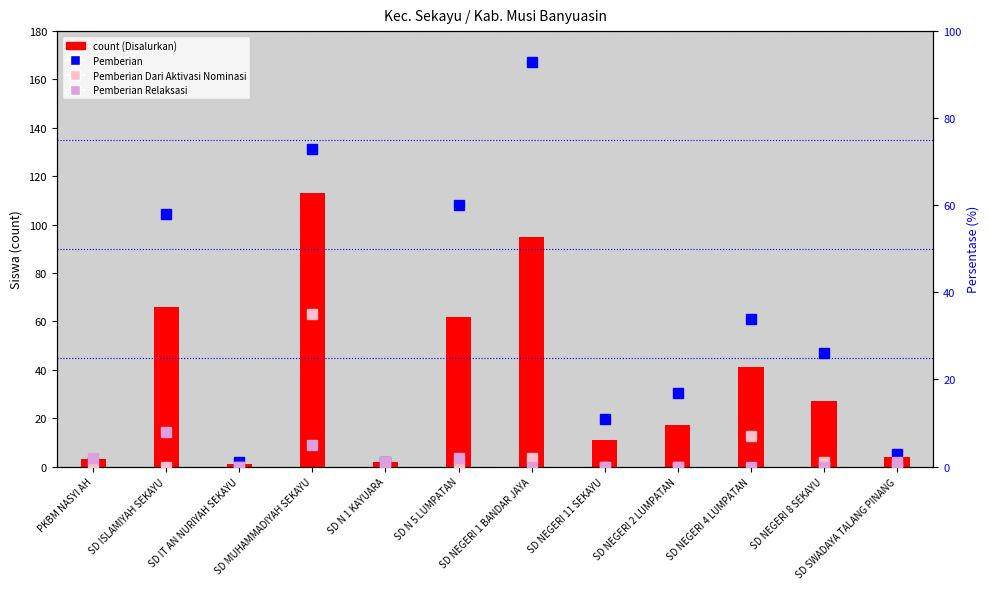

What is the total value across all series at SD NEGERI 8 SEKAYU?

54